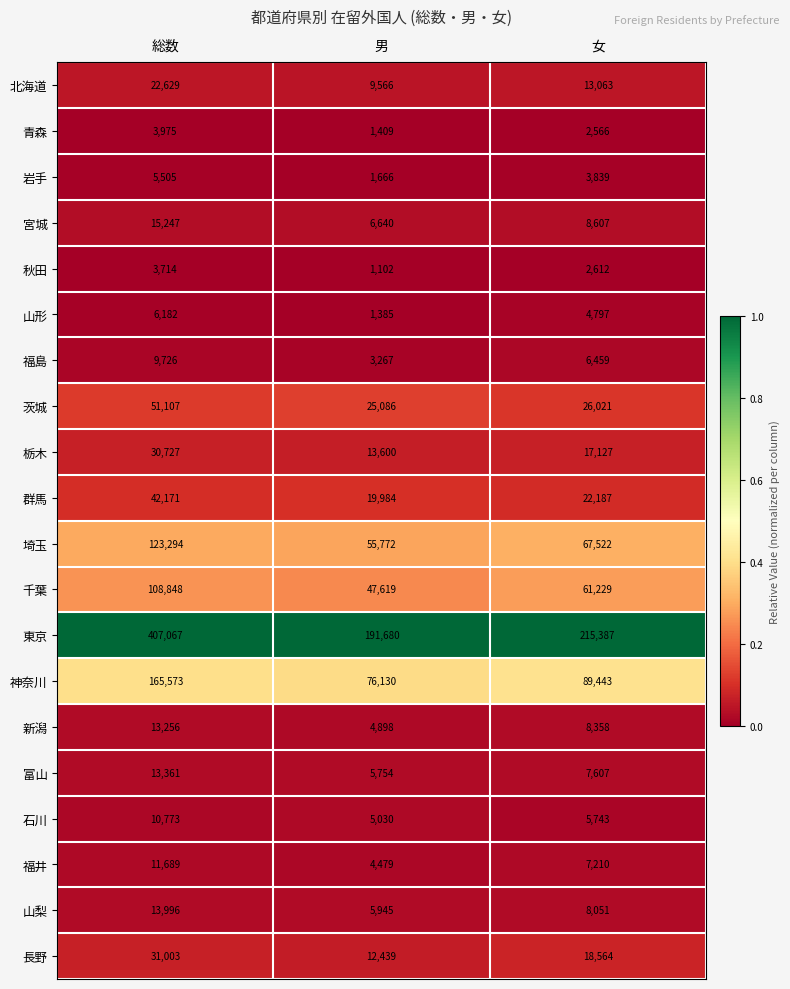

Which series has the largest total across all categories?

東京